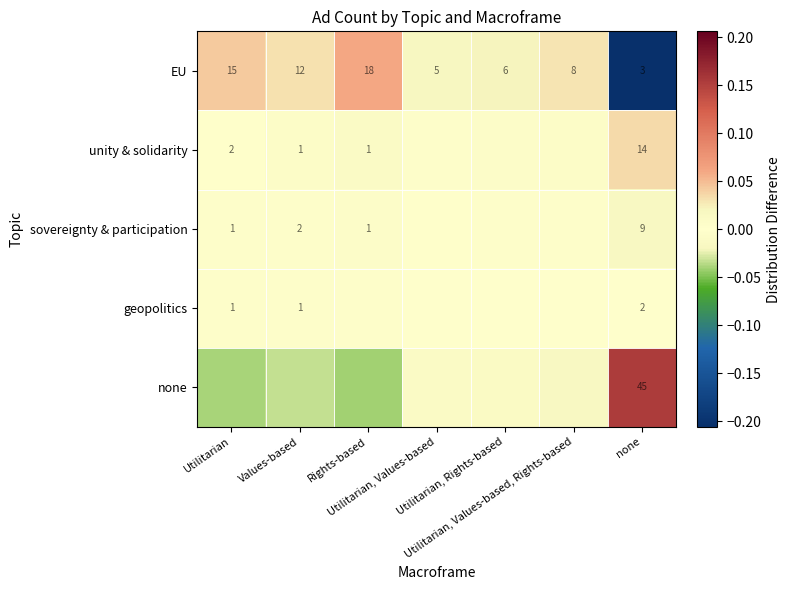

The unity & solidarity series shows -0.0 at Utilitarian, Values-based, Rights-based. True or false?

False